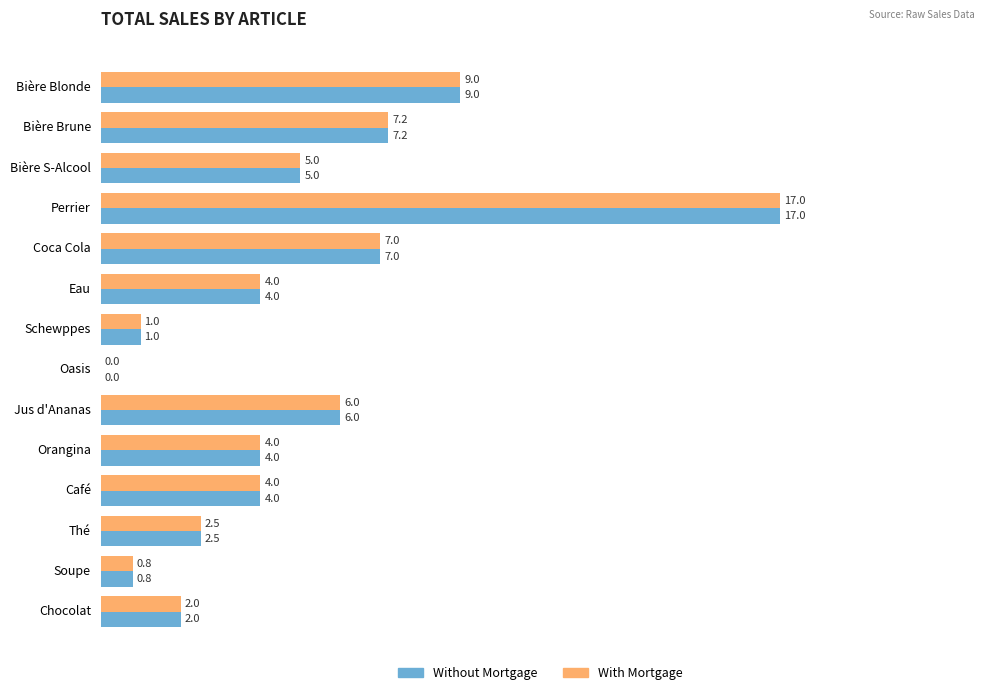

What is the sum of the Without Mortgage values at Coca Cola and Soupe?

7.8